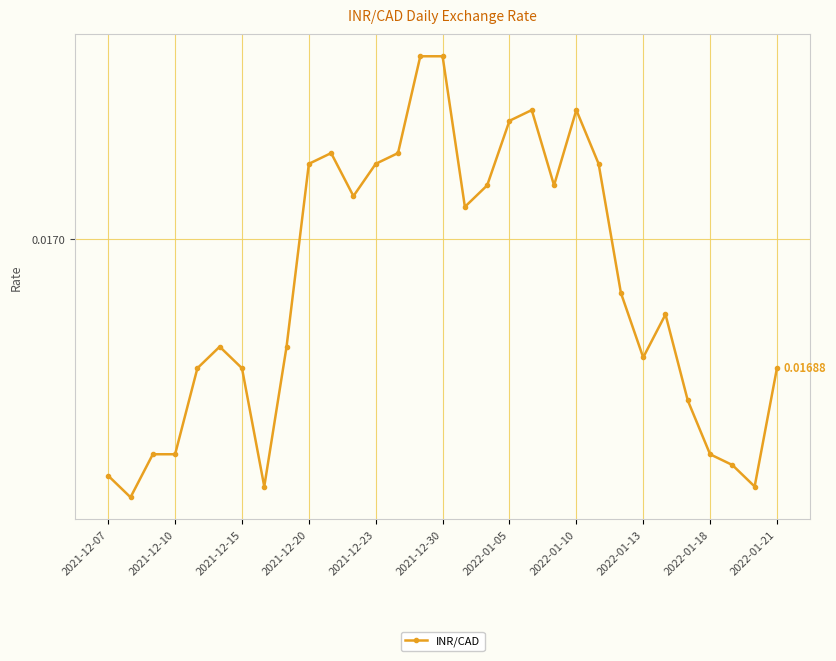

Does the chart have visible grid lines?

Yes